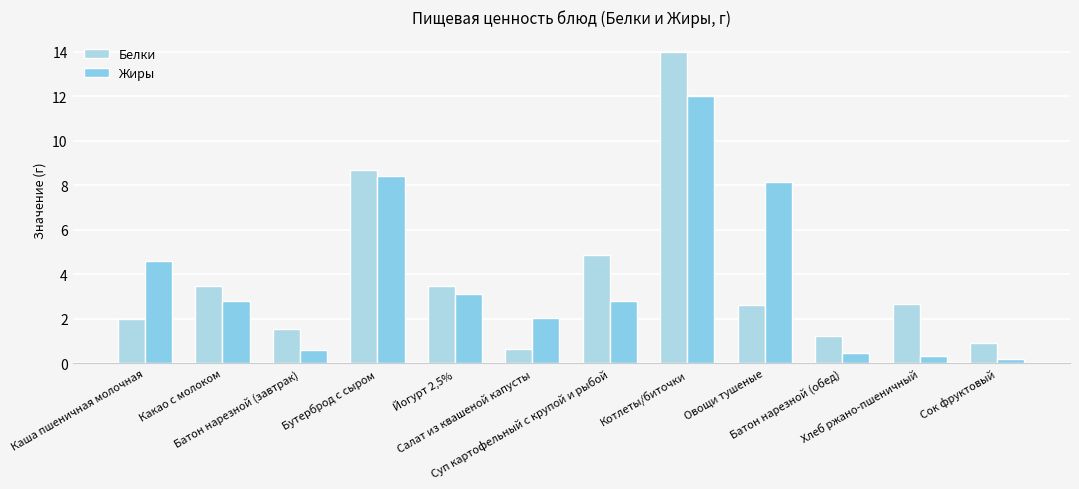

Rank the series by their average value, from lowest to highest.

Жиры, Белки